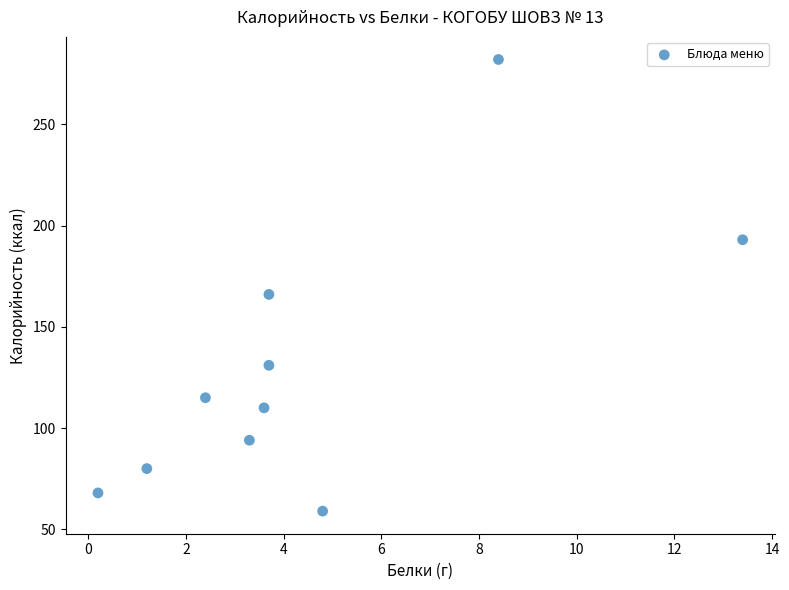

What Y value in the scatter plot is closest to 170?

166